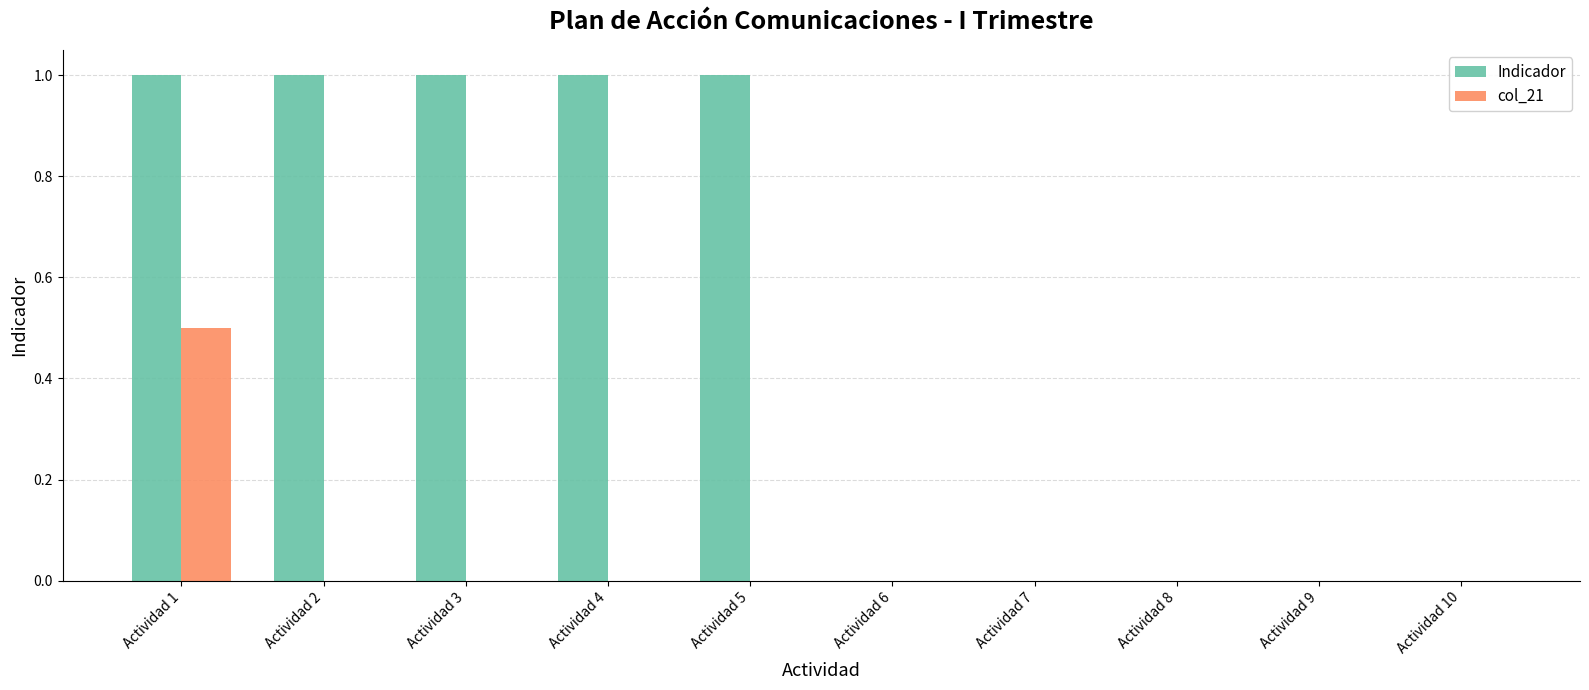

Which series has the largest range (max minus min)?

Indicador